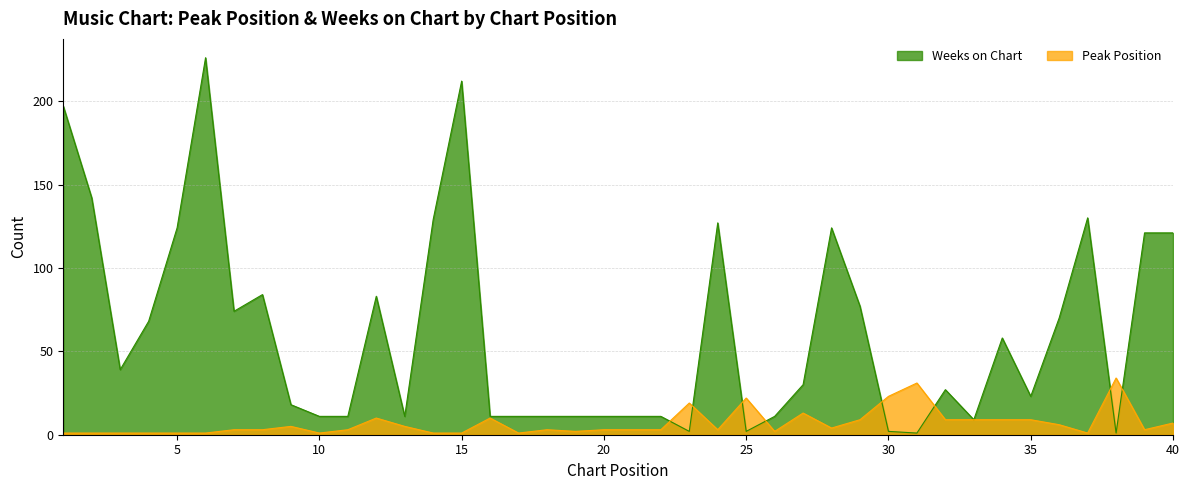

Reading left to right, what are all the values shown in this chart?

Peak Position: 1=1	2=1	3=1	4=1	5=1	6=1	7=3	8=3	9=5	10=1	11=3	12=10	13=5	14=1	15=1	16=10	17=1	18=3	19=2	20=3	21=3	22=3	23=19	24=3	25=22	26=2	27=13	28=4	29=9	30=23	31=31	32=9	33=9	34=9	35=9	36=6	37=1	38=34	39=3	40=7
Weeks on Chart: 1=197	2=142	3=39	4=68	5=124	6=226	7=74	8=84	9=18	10=11	11=11	12=83	13=11	14=129	15=212	16=11	17=11	18=11	19=11	20=11	21=11	22=11	23=2	24=127	25=2	26=11	27=30	28=124	29=77	30=2	31=1	32=27	33=9	34=58	35=23	36=70	37=130	38=1	39=121	40=121